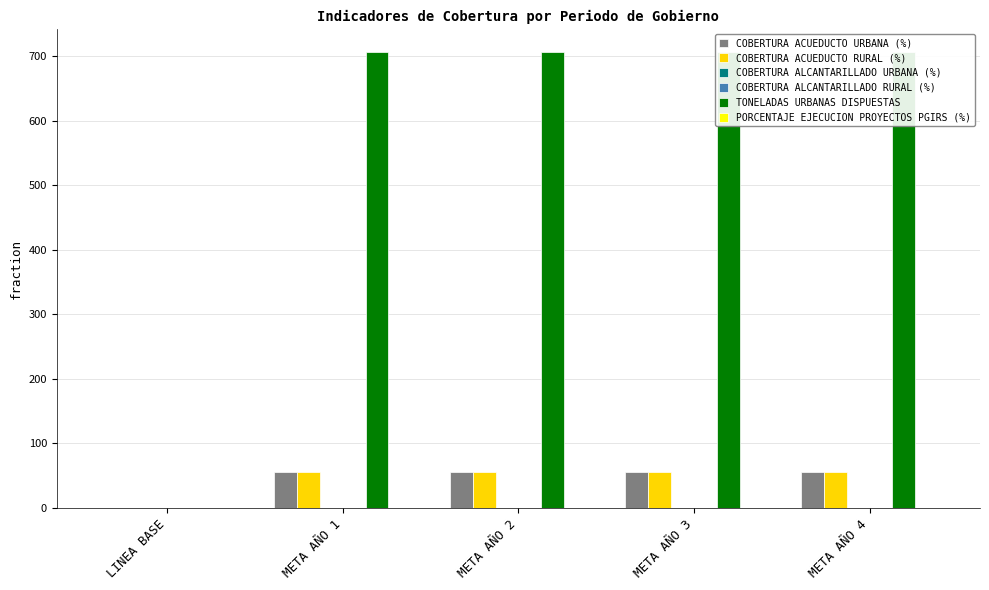

Reading right to left, what are all the values shown in this chart?

COBERTURA ACUEDUCTO URBANA (%): META AÑO 4=55.9	META AÑO 3=55.7	META AÑO 2=55.5	META AÑO 1=55.3	LINEA BASE=0.0
COBERTURA ACUEDUCTO RURAL (%): META AÑO 4=55.9	META AÑO 3=55.7	META AÑO 2=55.5	META AÑO 1=55.3	LINEA BASE=0.0
COBERTURA ALCANTARILLADO URBANA (%): META AÑO 4=0.5	META AÑO 3=0.5	META AÑO 2=0.5	META AÑO 1=0.5	LINEA BASE=0.0
COBERTURA ALCANTARILLADO RURAL (%): META AÑO 4=0.5	META AÑO 3=0.5	META AÑO 2=0.5	META AÑO 1=0.5	LINEA BASE=0.0
TONELADAS URBANAS DISPUESTAS: META AÑO 4=705.7	META AÑO 3=705.7	META AÑO 2=705.7	META AÑO 1=705.6	LINEA BASE=0.0
PORCENTAJE EJECUCION PROYECTOS PGIRS (%): META AÑO 4=0.8	META AÑO 3=0.8	META AÑO 2=0.8	META AÑO 1=0.8	LINEA BASE=0.0